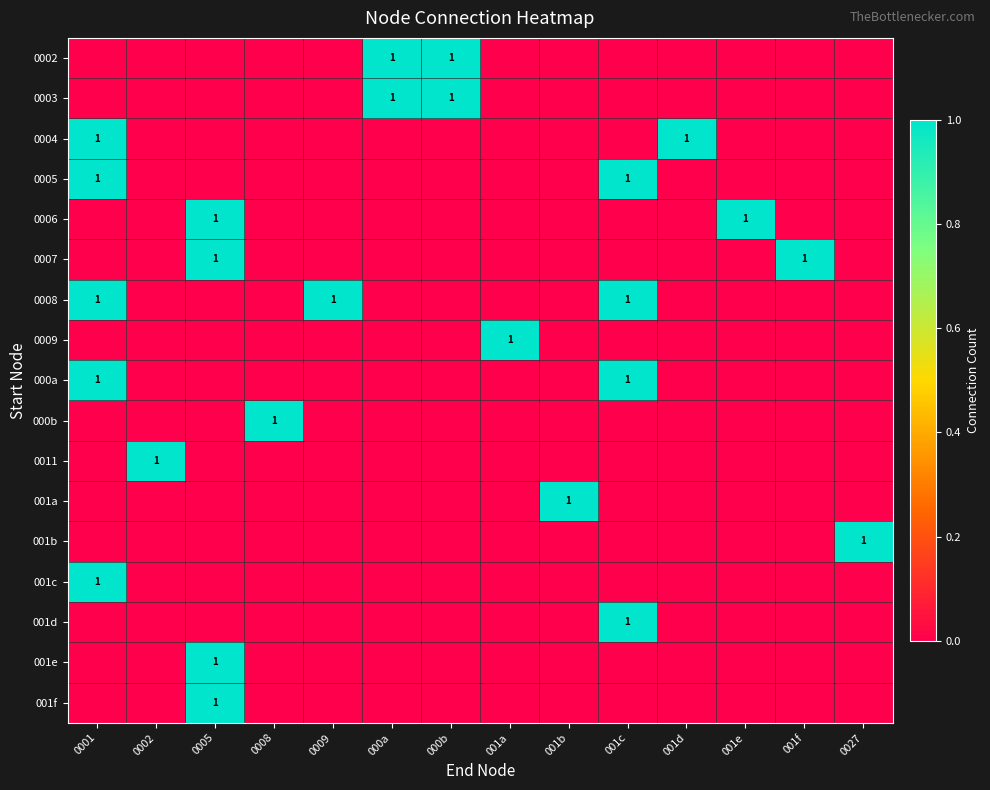

Is it true that 0009 equals 1 at 001a?

True